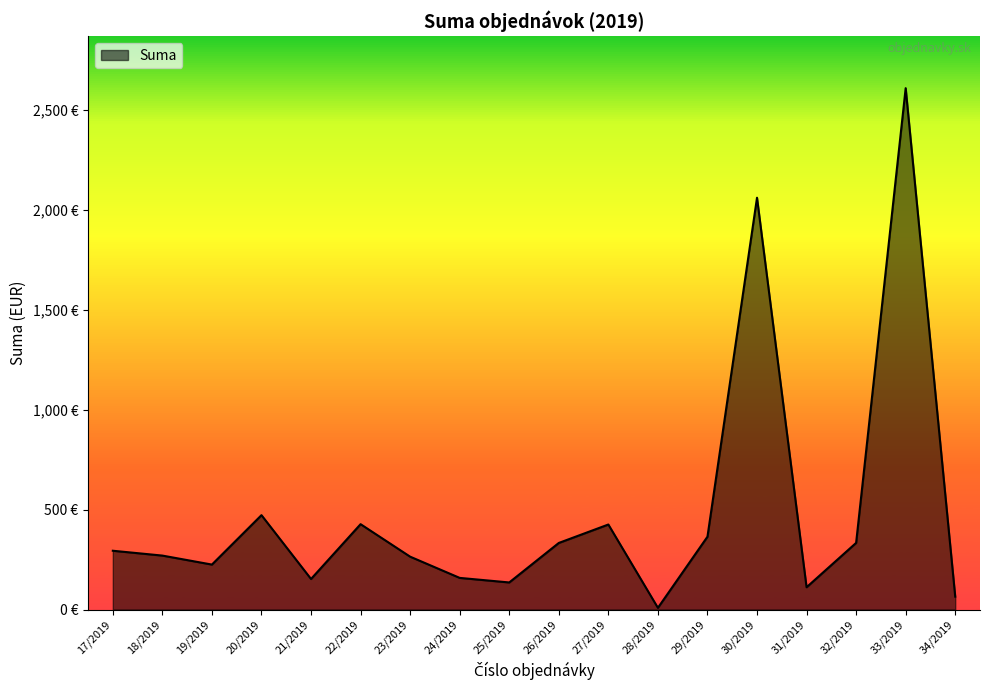

Does the chart have visible grid lines?

No